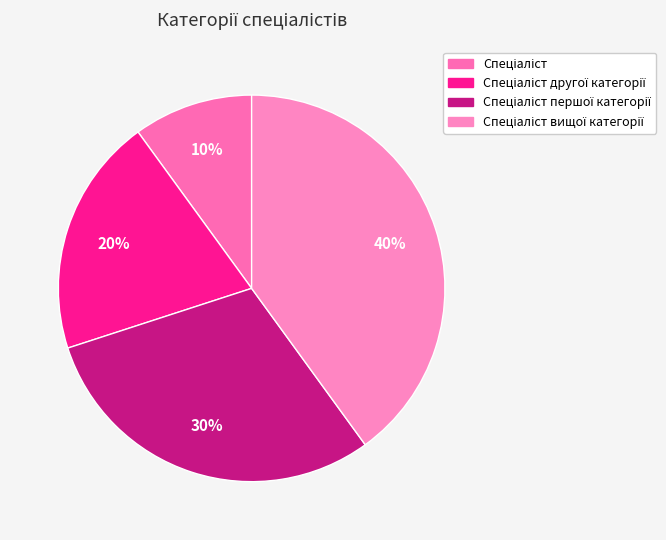

Approximately how many times larger is the value at Спеціаліст compared to Спеціаліст вищої категорії?

0.2